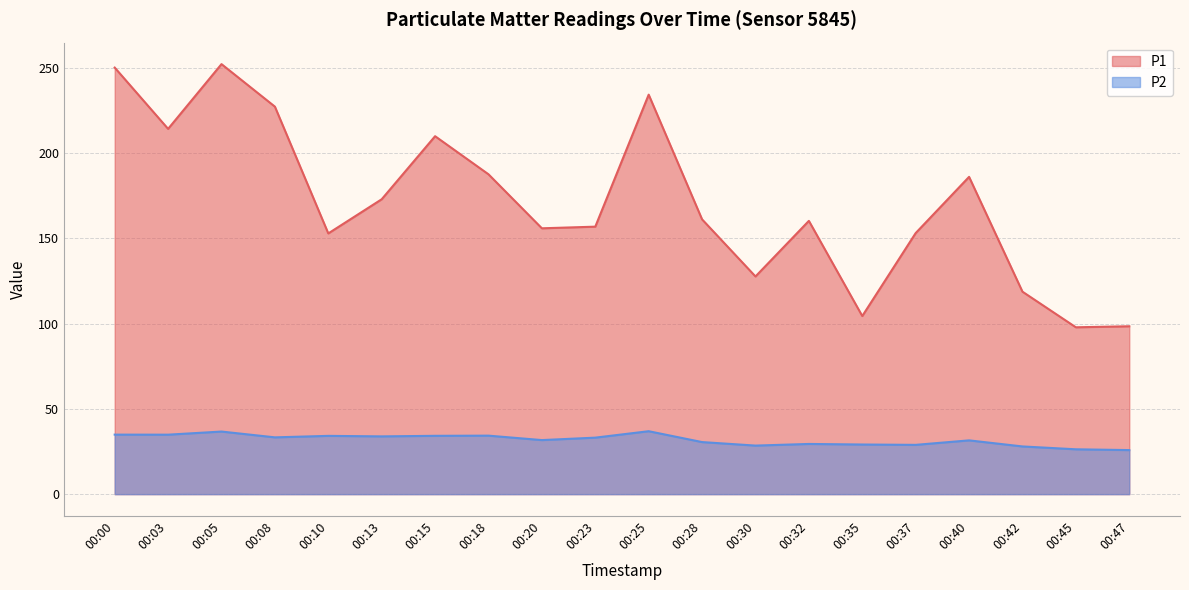

True or false: P2 and P1 intersect in this chart.

False